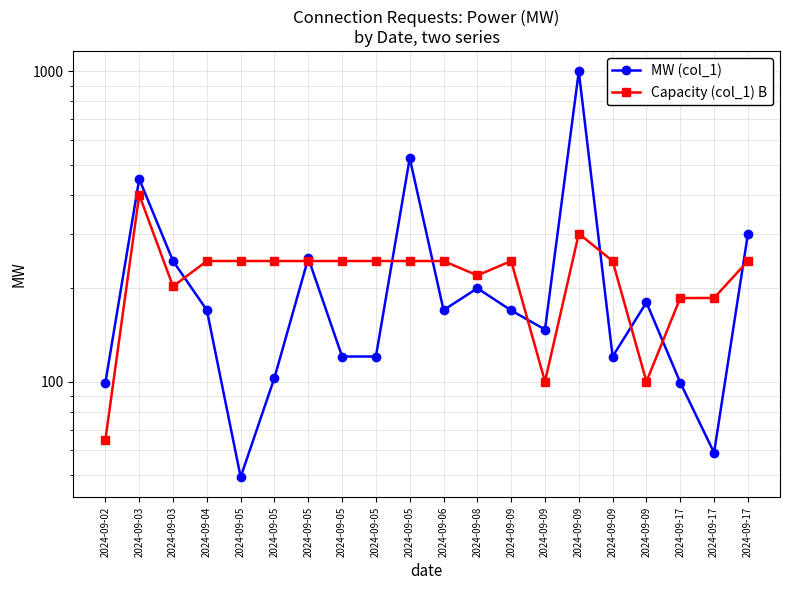

What is the sum of all MW (col_1) values?

4577.8